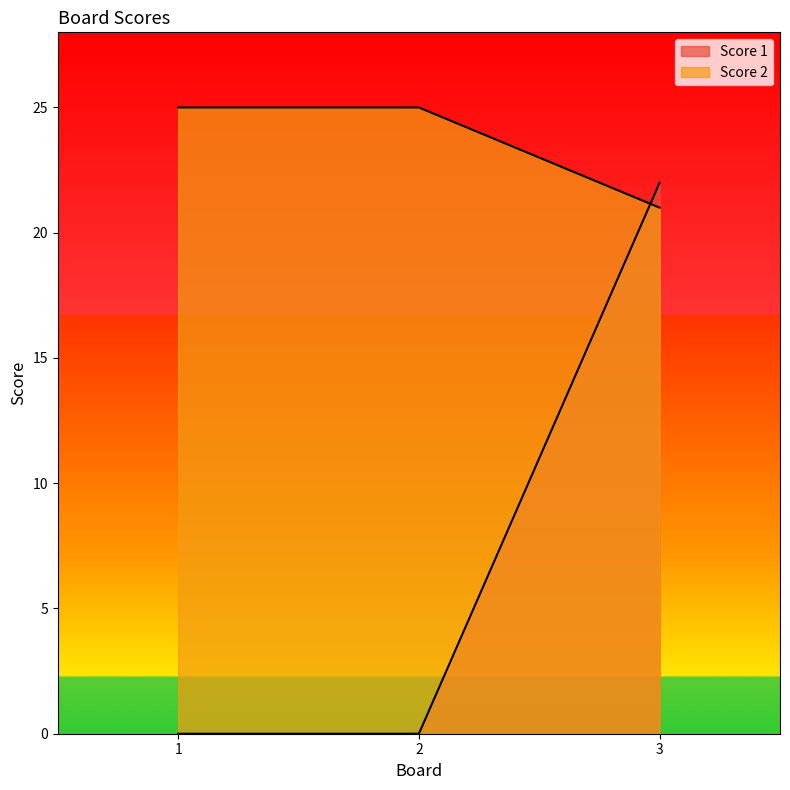

Read the Score 2 value at 3.

21